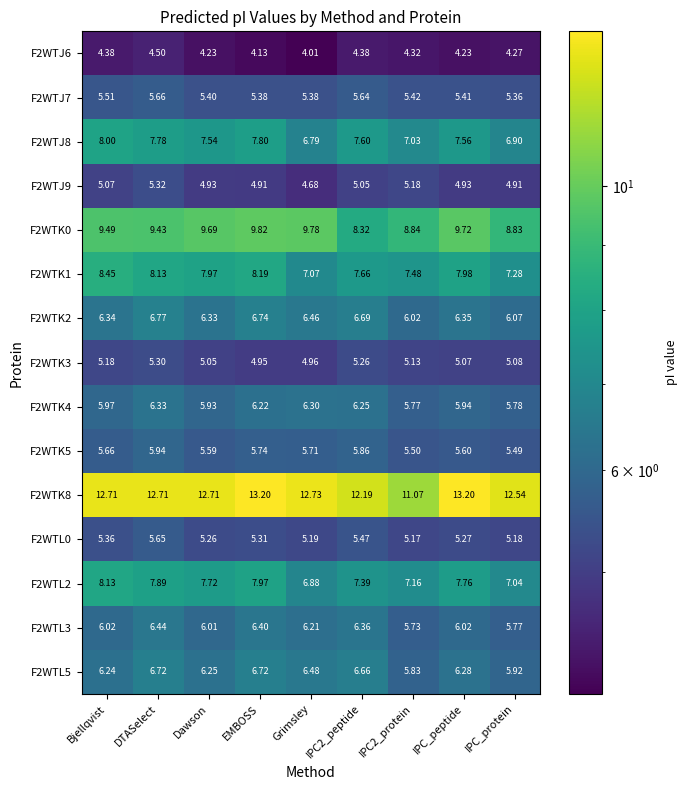

What is the total value across all series at IPC2_peptide?

100.8